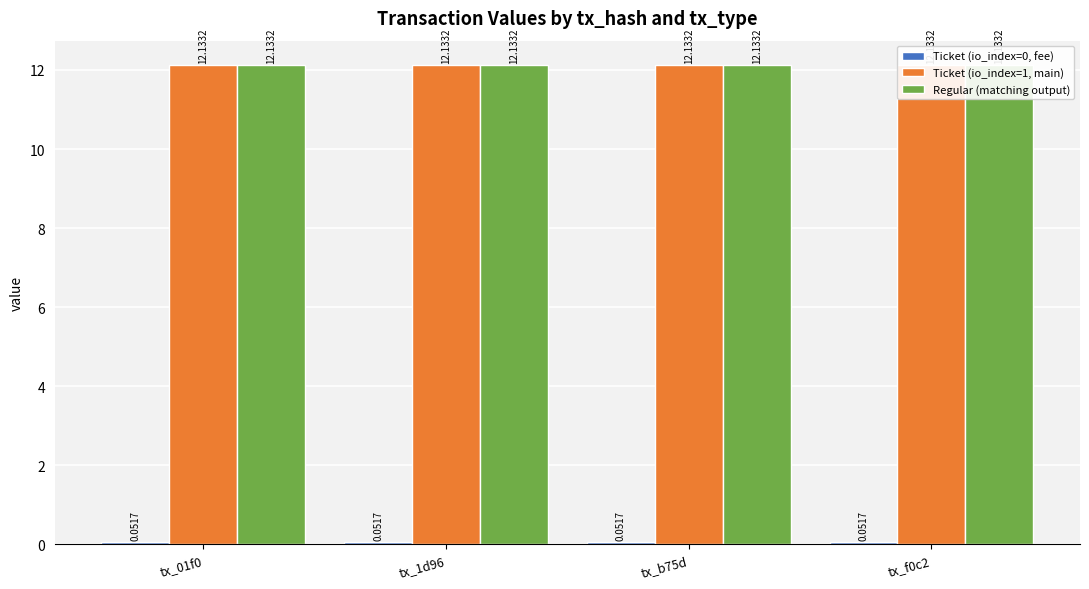

What is the label of the 4th bar from the left?

tx_f0c2